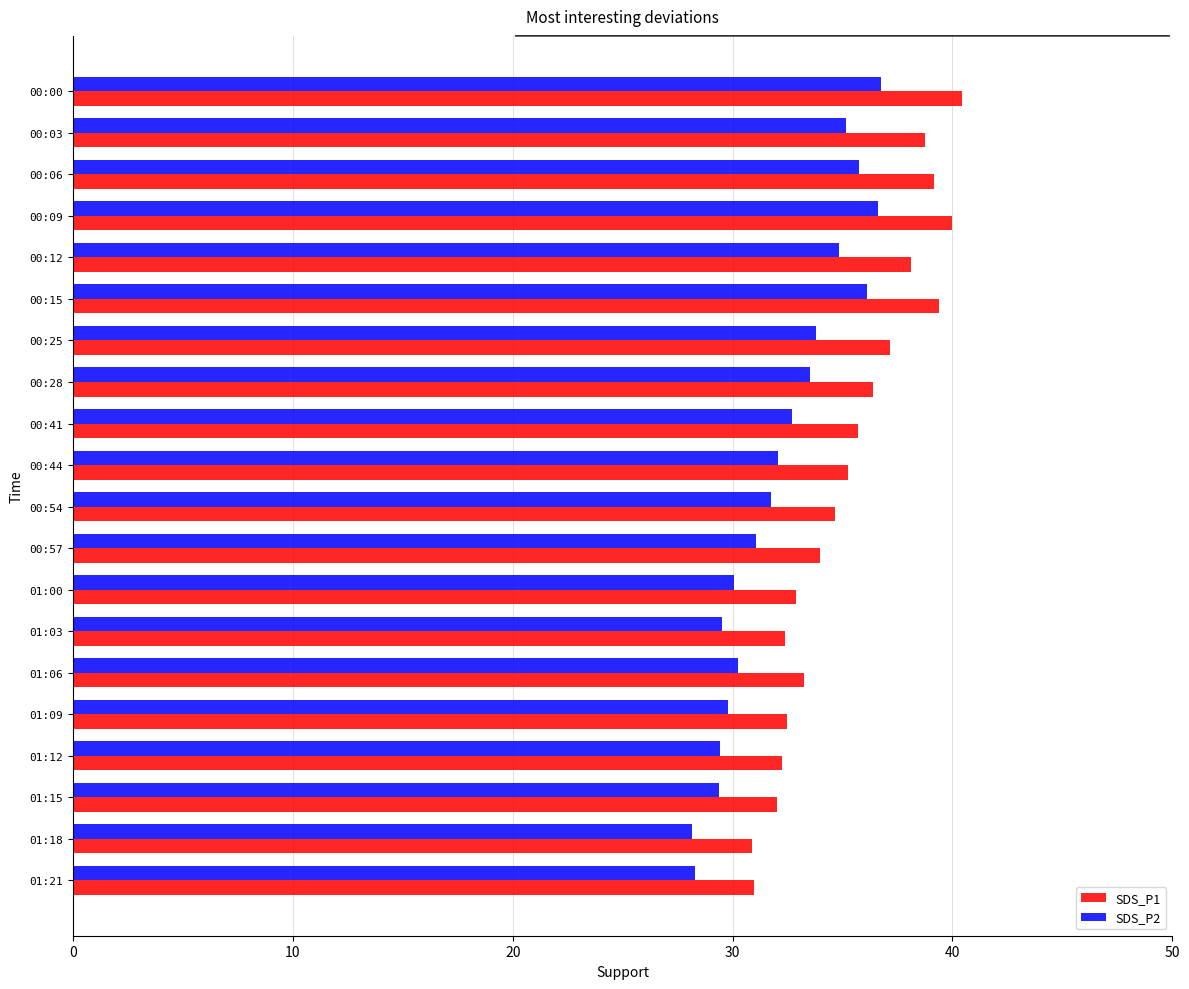

Rank the series by their maximum value, from lowest to highest.

SDS_P2, SDS_P1